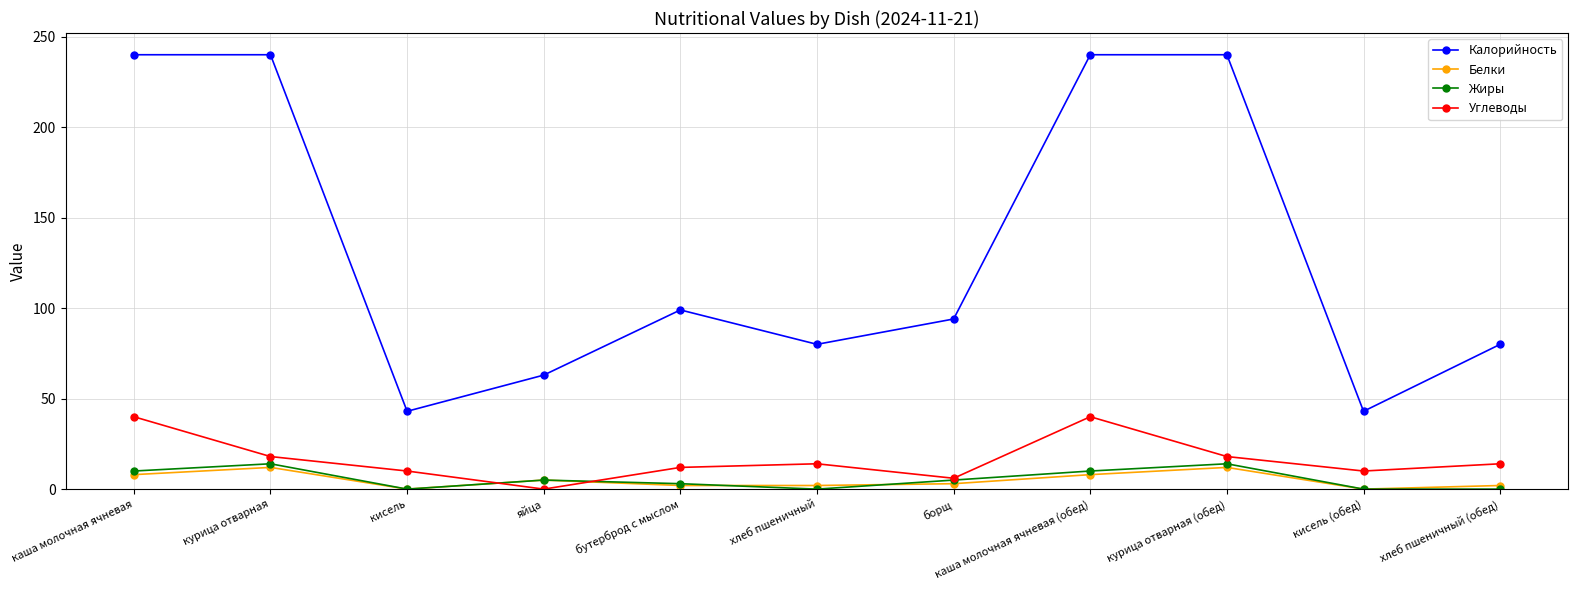

Which series has the widest spread of values?

Калорийность